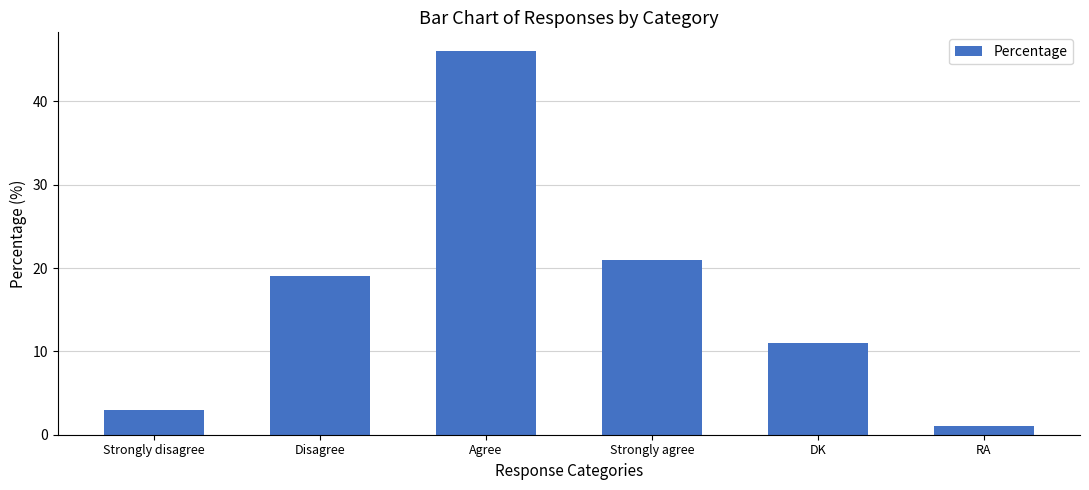

What is the sum of all values?

101